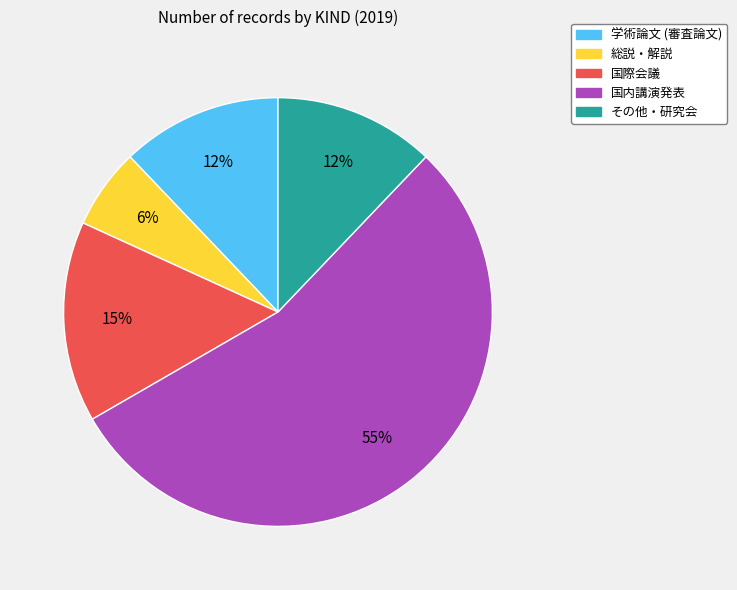

To the nearest percent, what is the difference between the その他・研究会 and 国際会議 slice percentages?

3%